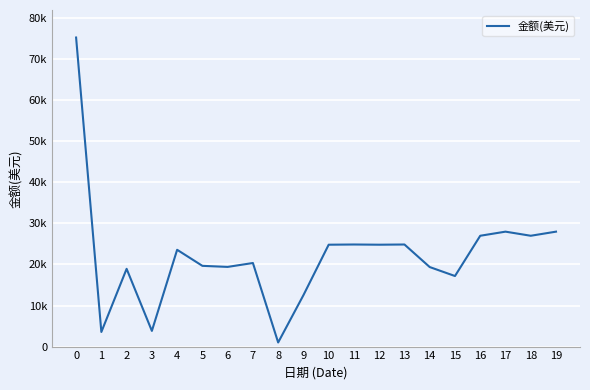

What is the average value?

22205.5